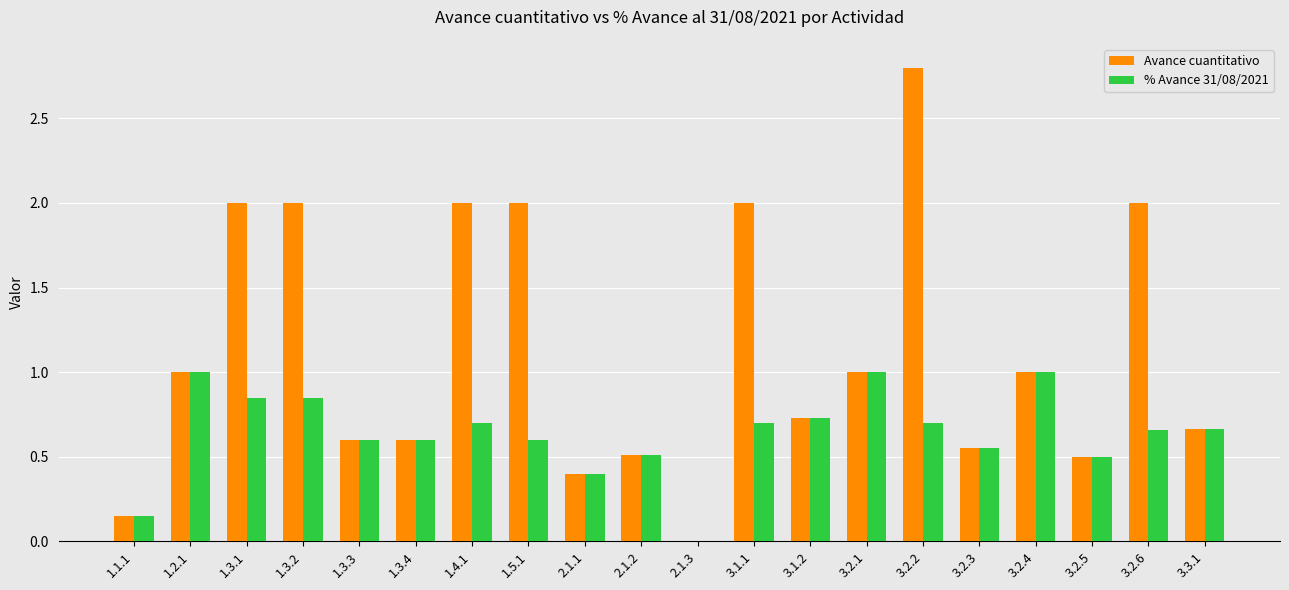

What is the average value of the Avance cuantitativo series?

1.1